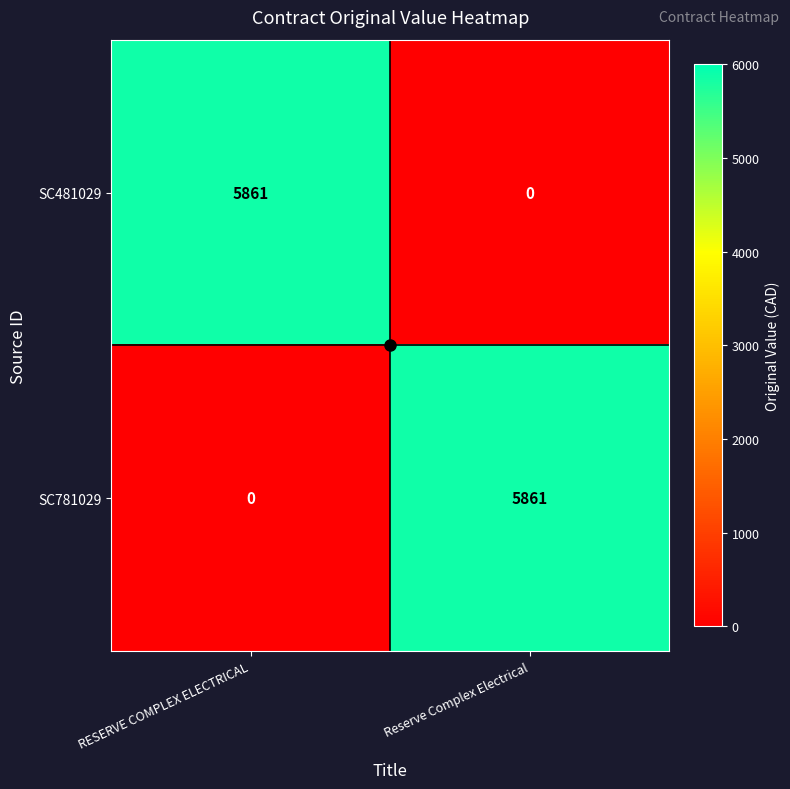

How many data points in SC781029 are less than 5861?

1